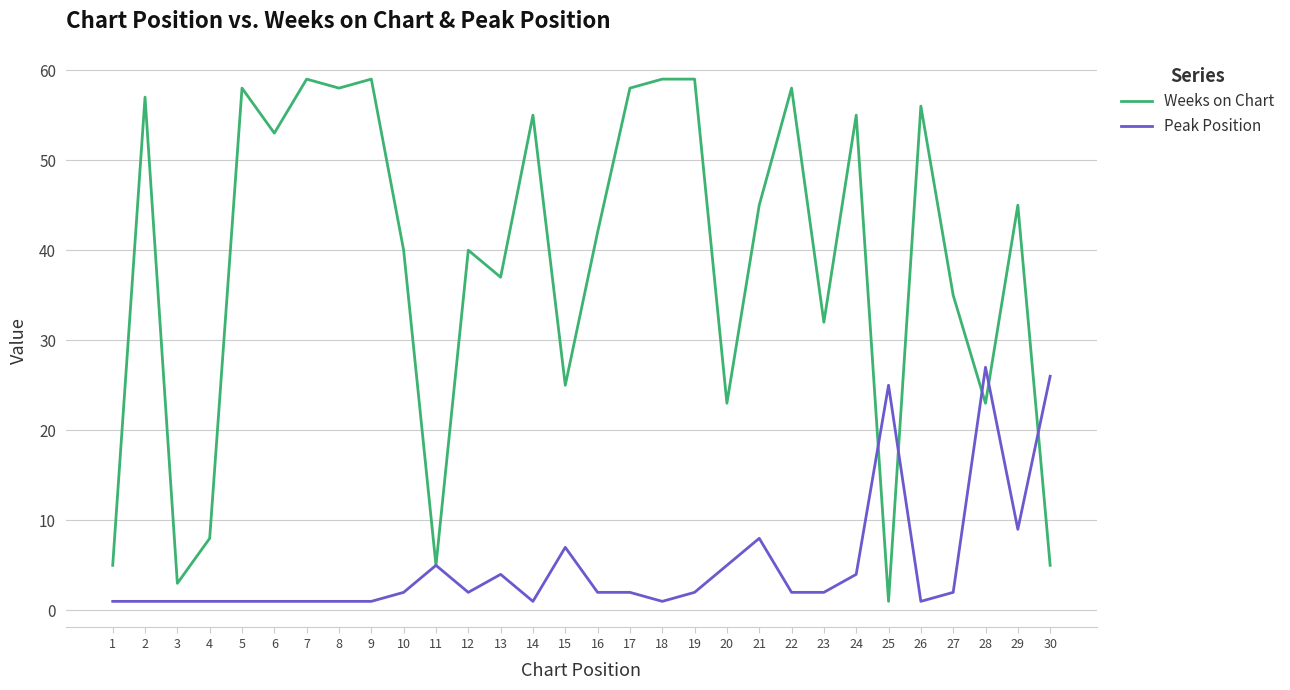

Is the value of Weeks on Chart at 6 greater than the value of Peak Position at 28?

Yes